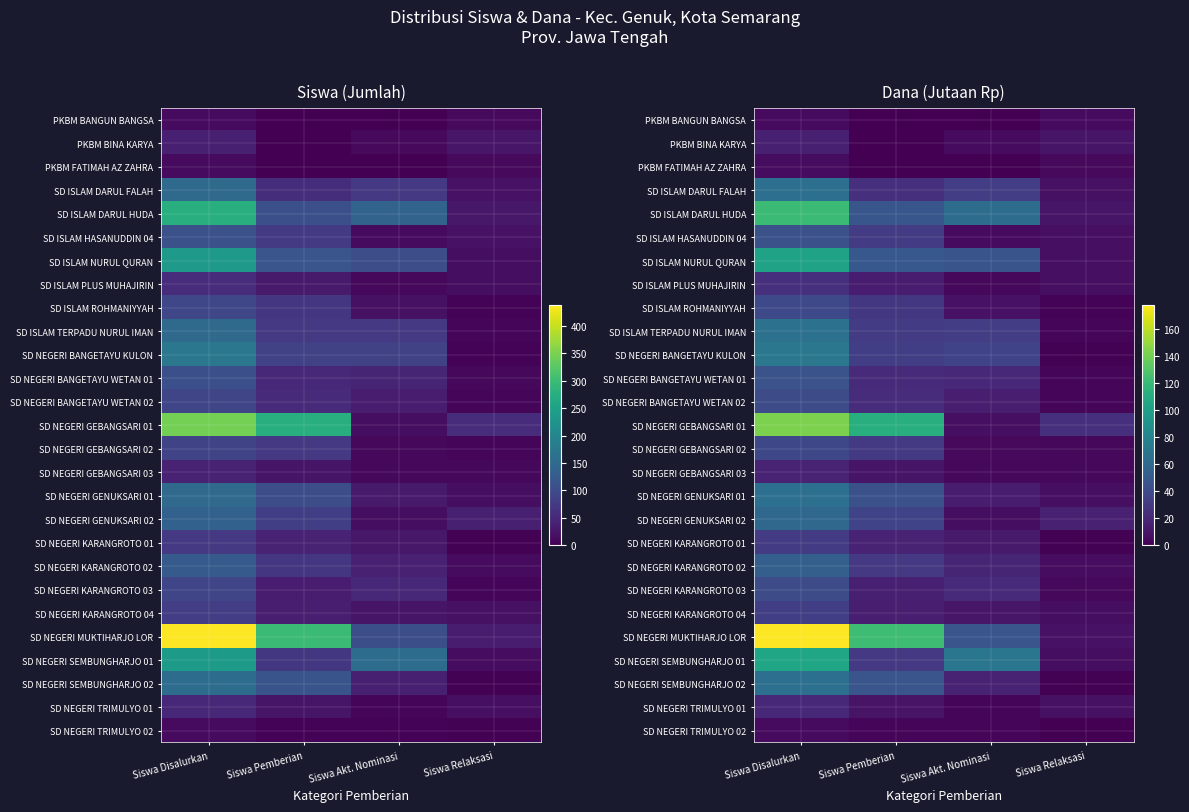

At how many categories does at least one series exceed 44?

3